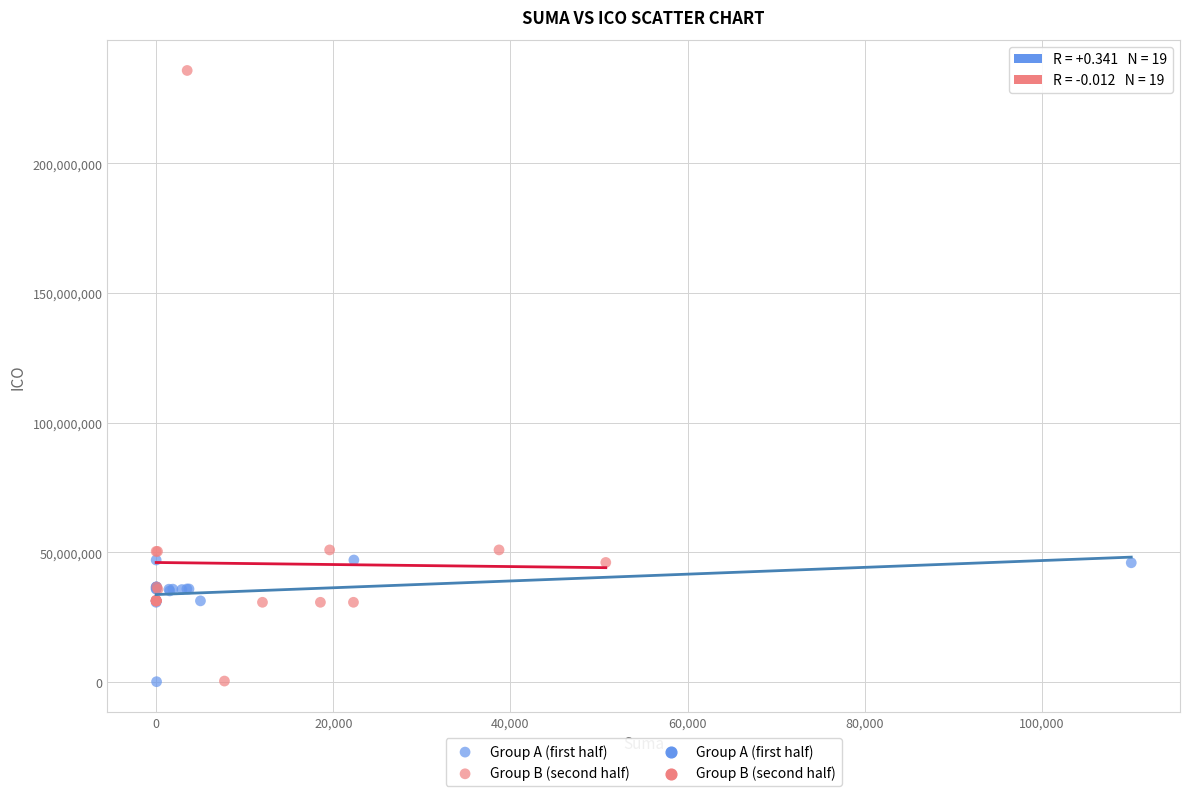

Which series has the widest spread of Y values?

Group B (second half)